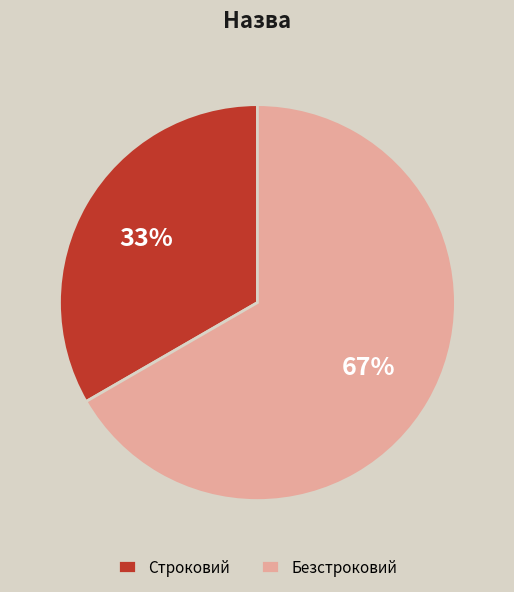

The Безстроковий slice represents 67% of the pie. True or false?

True